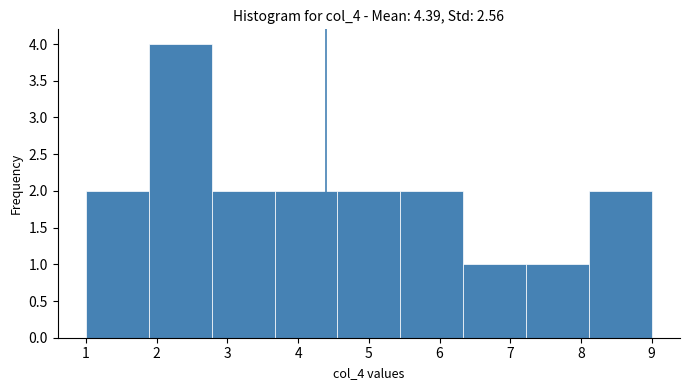

Reading left to right, transcribe this chart: for each bar, give the range it covers on the x-axis and its height. Neither the bar edges nor the heights are printed on the chart, so give them approximately, as read against the axes.

1.0 to 1.9: 2
1.9 to 2.8: 4
2.8 to 3.7: 2
3.7 to 4.6: 2
4.6 to 5.4: 2
5.4 to 6.3: 2
6.3 to 7.2: 1
7.2 to 8.1: 1
8.1 to 9.0: 2